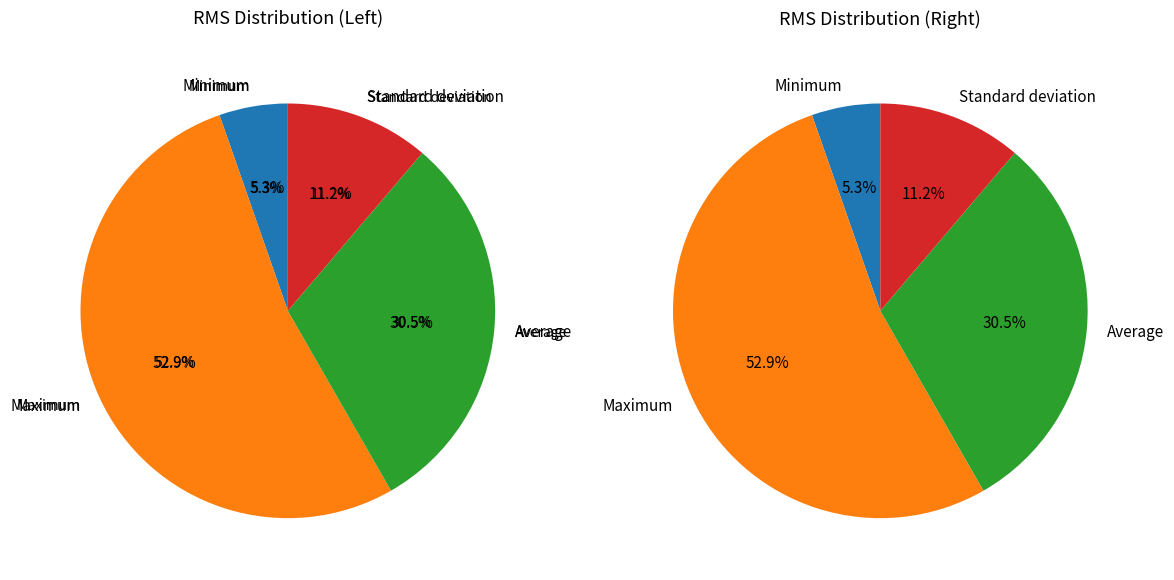

What is the change in value from Average to Standard deviation?

-0.4